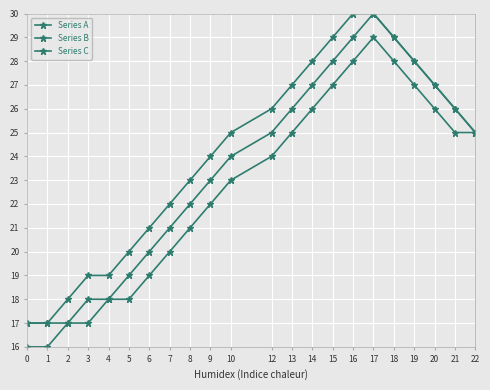

How many data points does each series have?

22